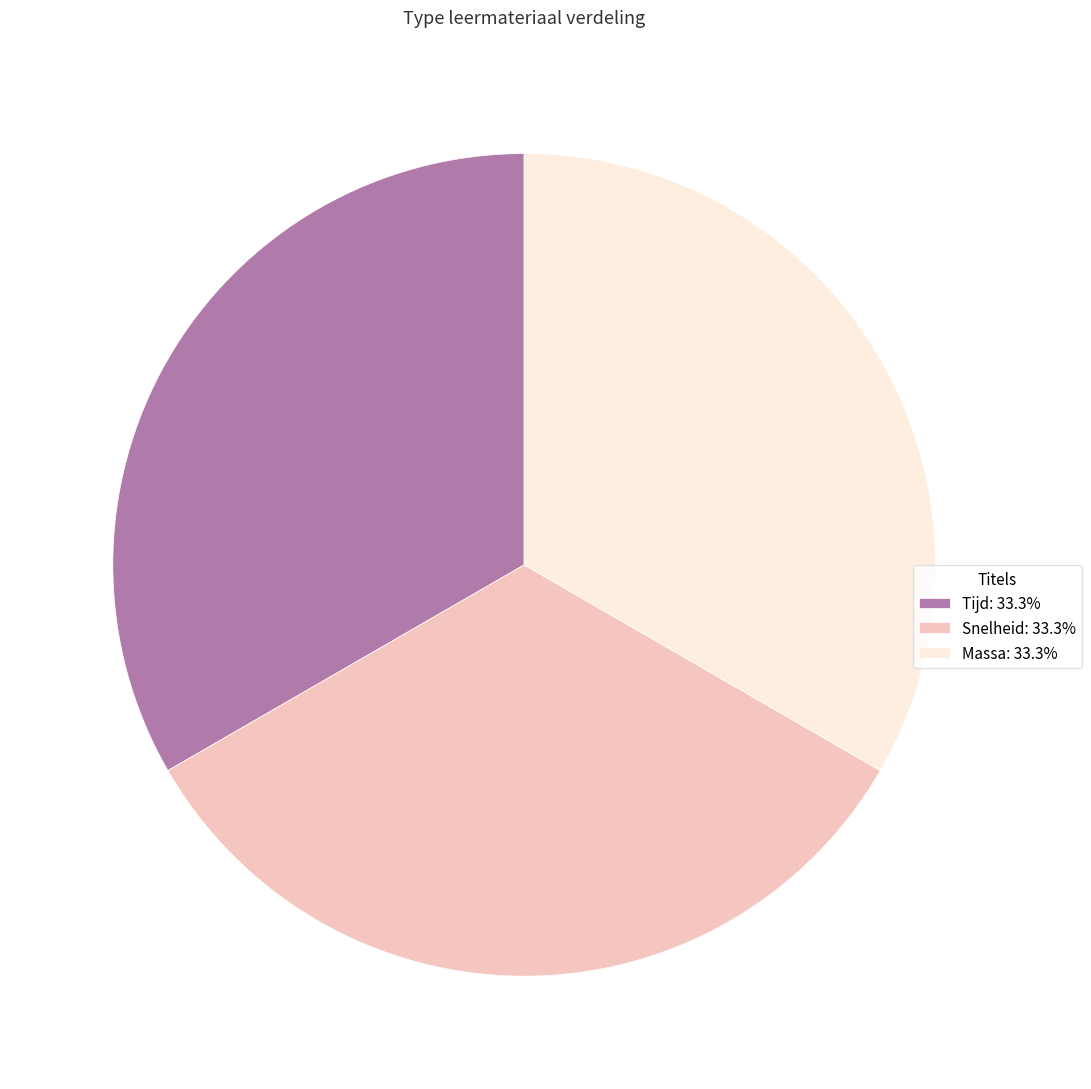

Is the sum of Massa: 33.3% and Snelheid: 33.3% greater than half?

Yes